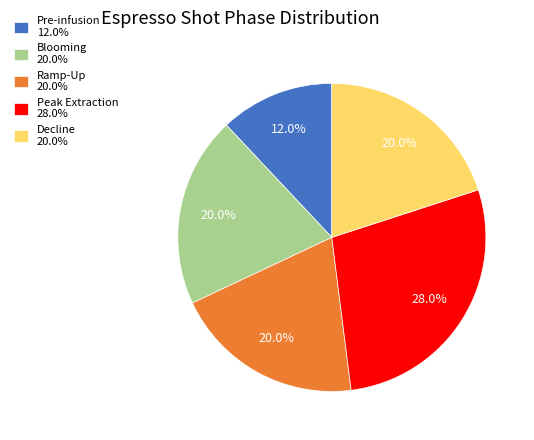

Does Blooming 20.0% represent more than half of the total?

No